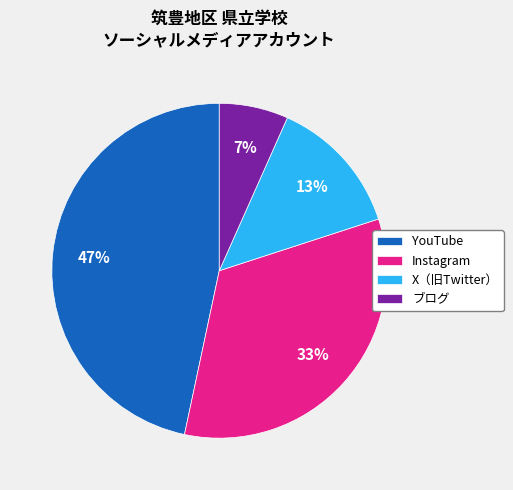

To the nearest percent, what is the difference between the largest and smallest slice percentages?

40%